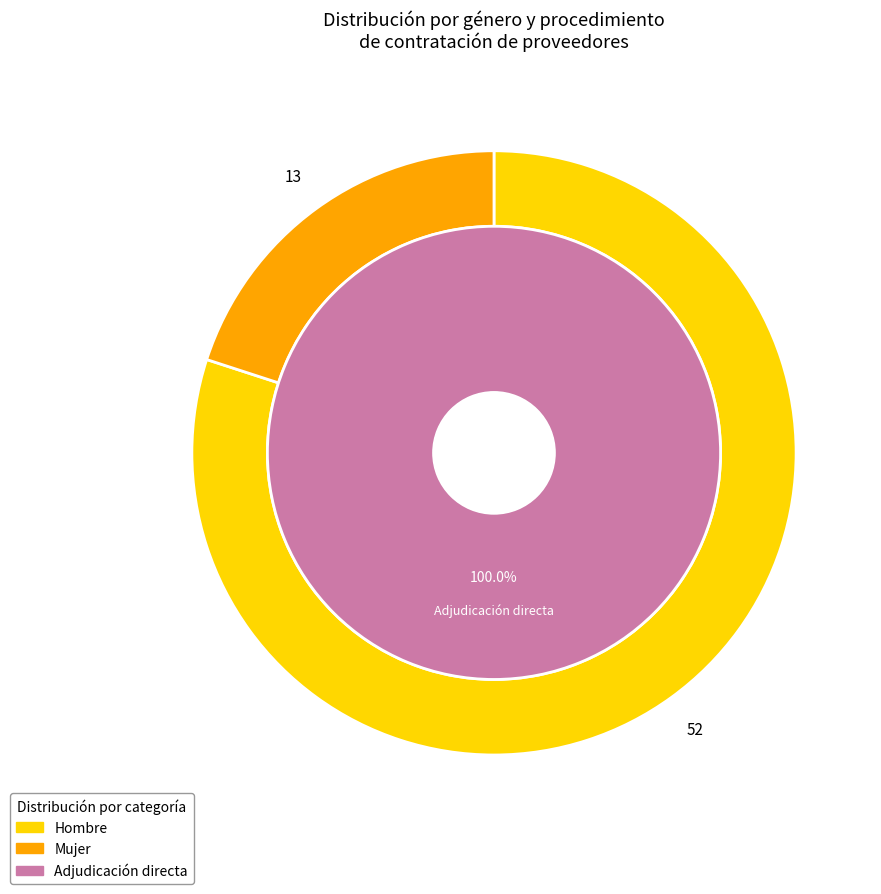

To the nearest percent, what is the difference between the largest and smallest slice percentages?

60%